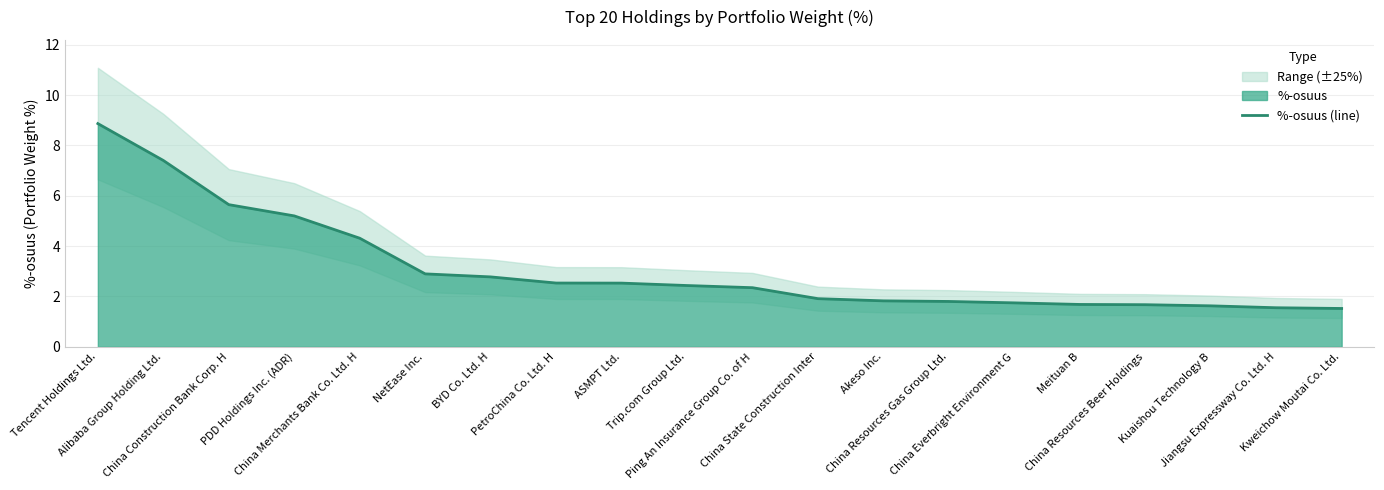

What is the minimum value shown in the chart?

1.5